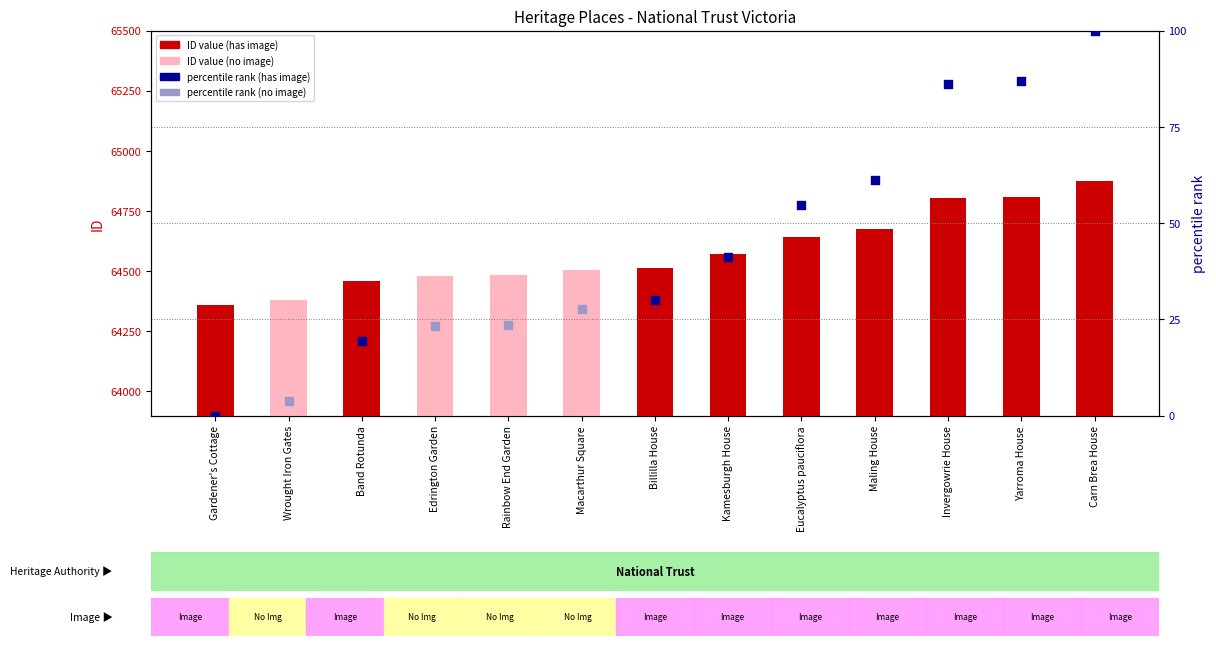

What is the change in value from Kamesburgh House to Eucalyptus pauciflora?

+69